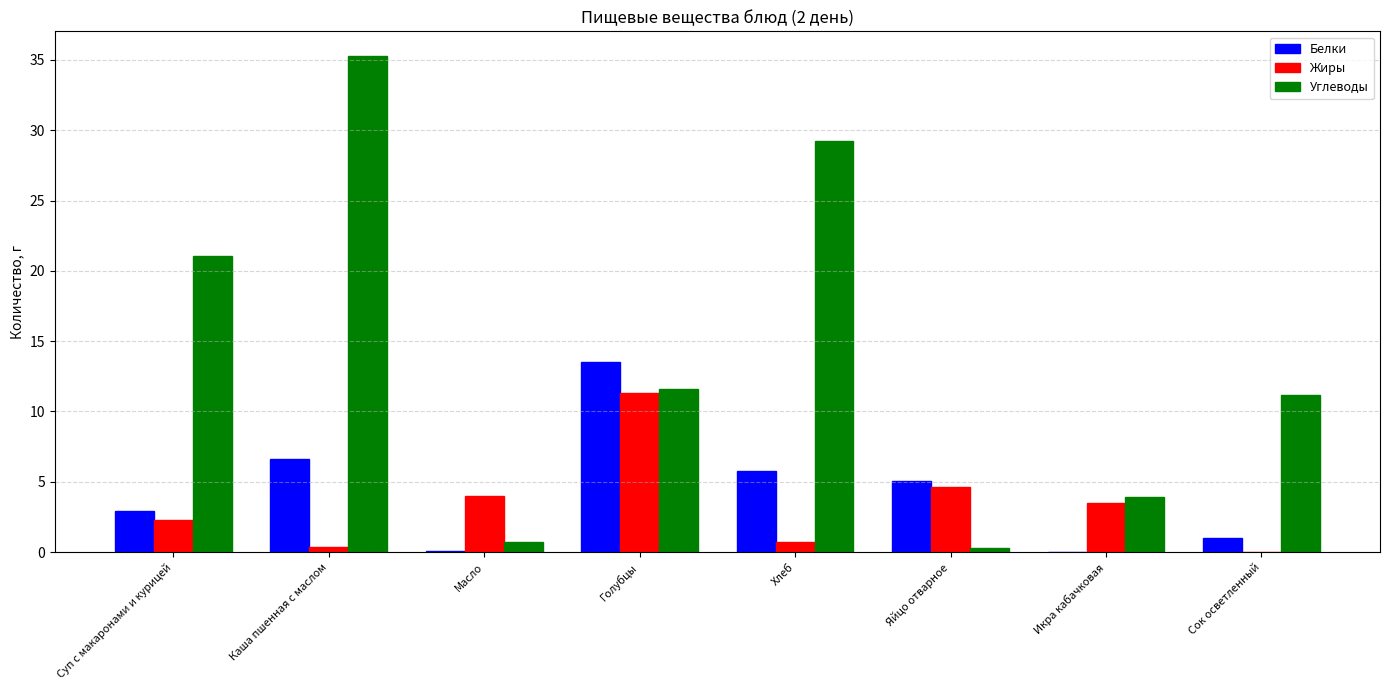

What is the maximum value shown in the chart?

35.3